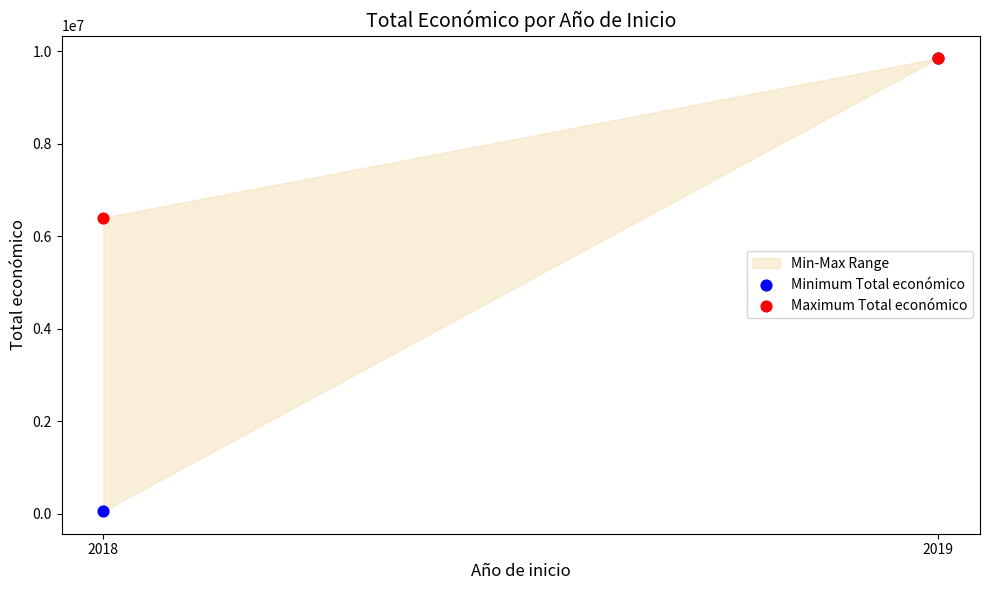

Across all series, what Y value is closest to 4952716?

6401275